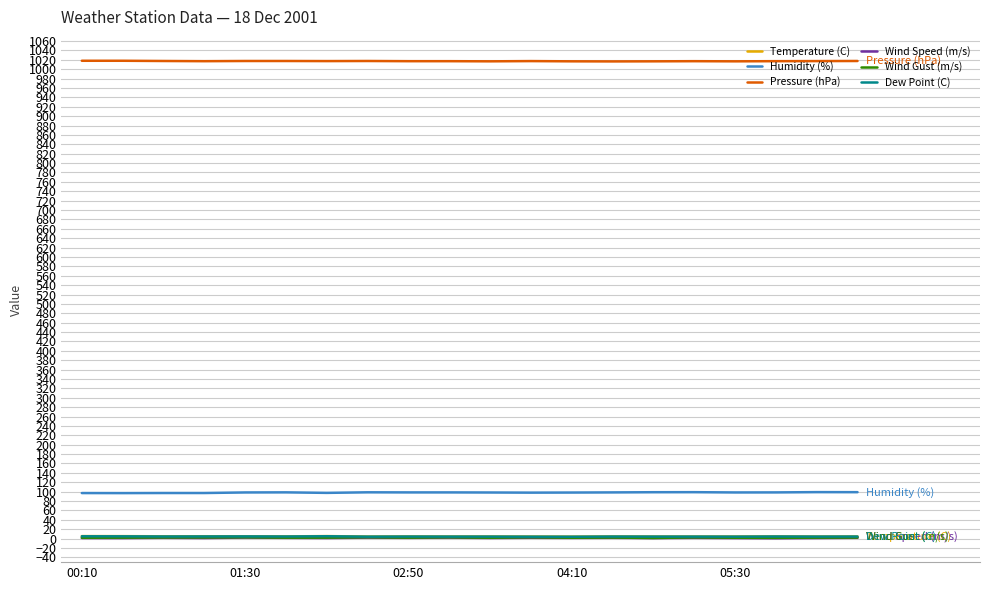

Which series has the largest total across all categories?

Pressure (hPa)